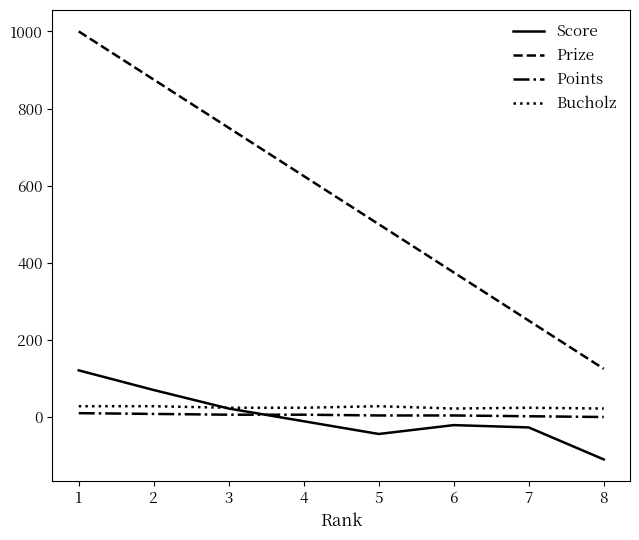

What is the spread (max minus min) of values at 8?

235